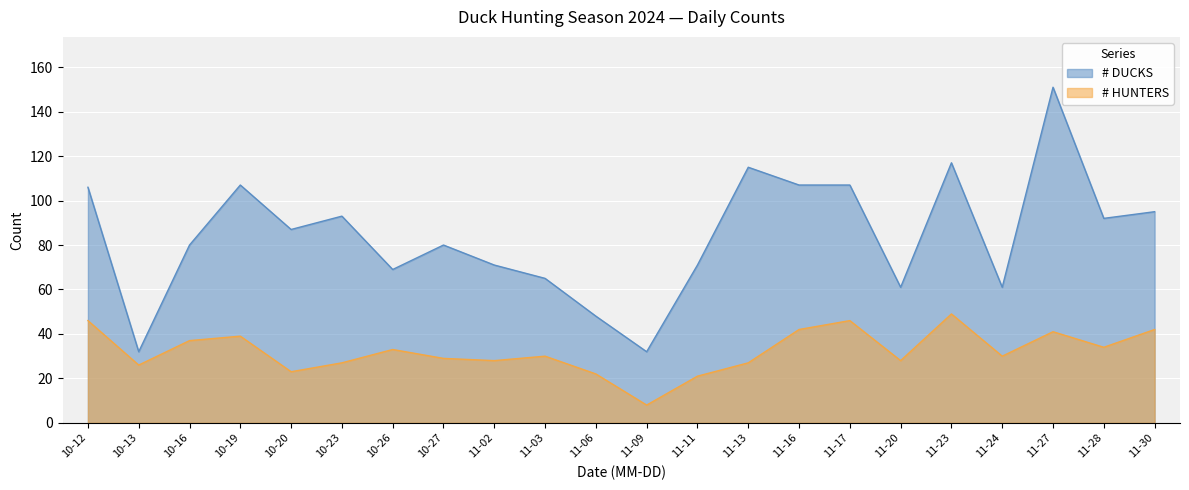

True or false: # HUNTERS has a value of 39 at 11-03.

False